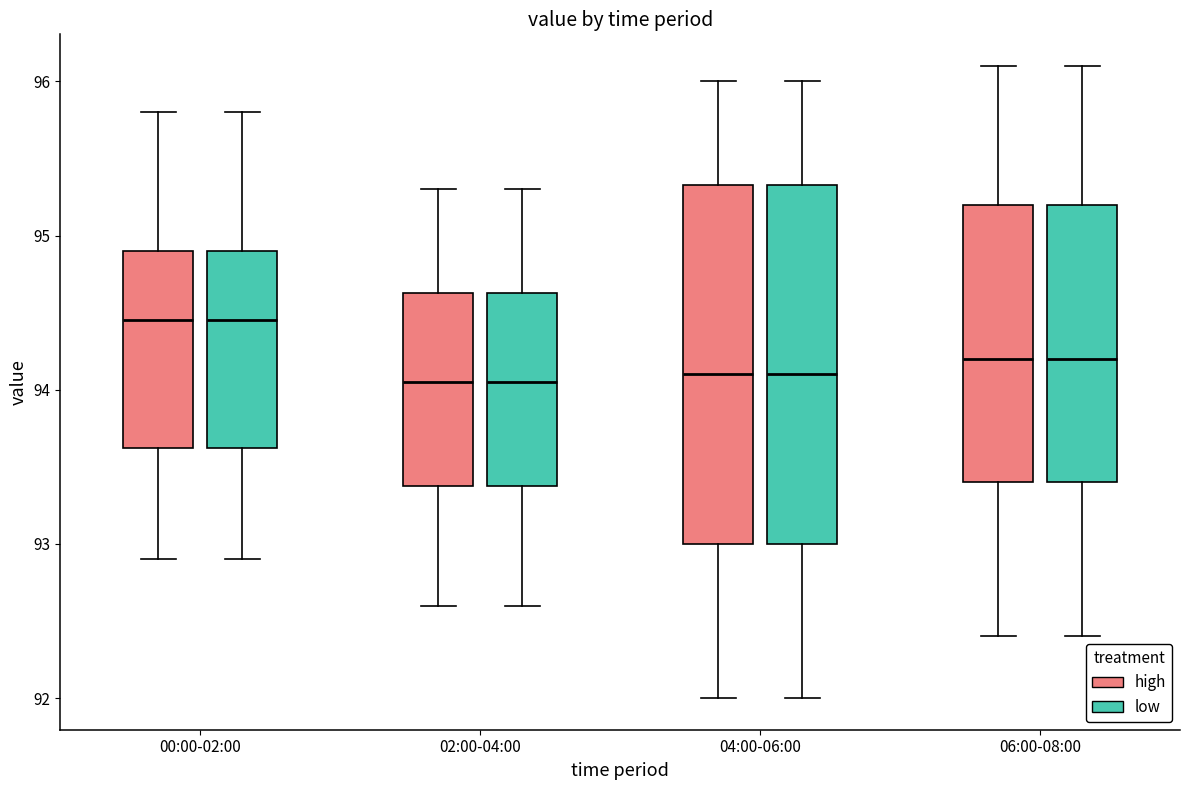

Where is the lower edge of the box for 06:00-08:00 (low) on the y-axis? The values are not printed on the chart, so give them approximately, as read against the axis.

93.4